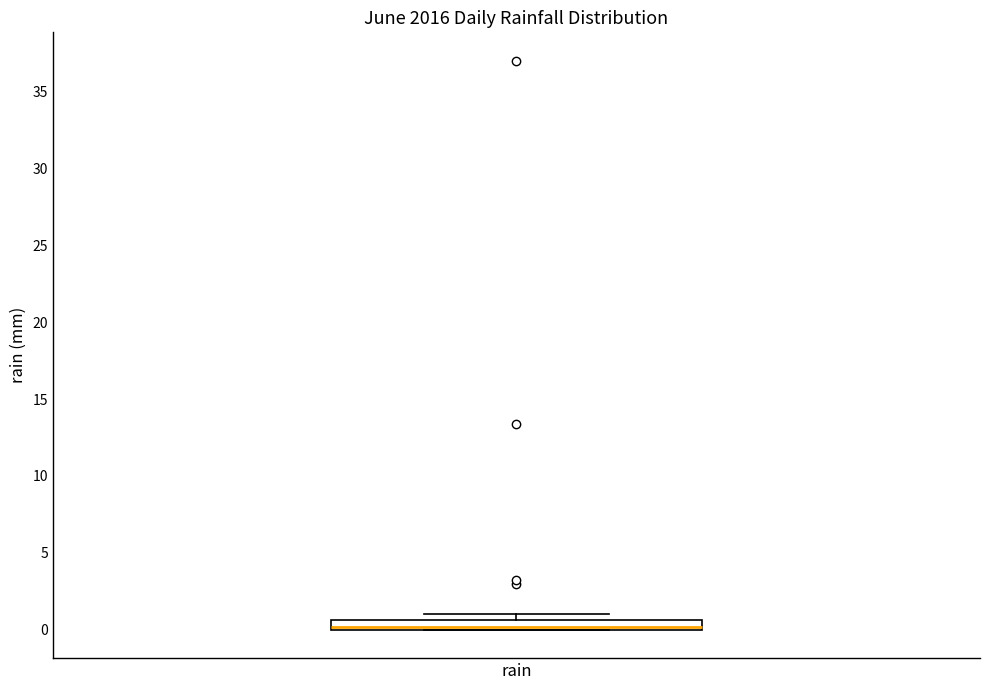

Where is the upper edge of the box for rain on the y-axis? The values are not printed on the chart, so give them approximately, as read against the axis.

0.5